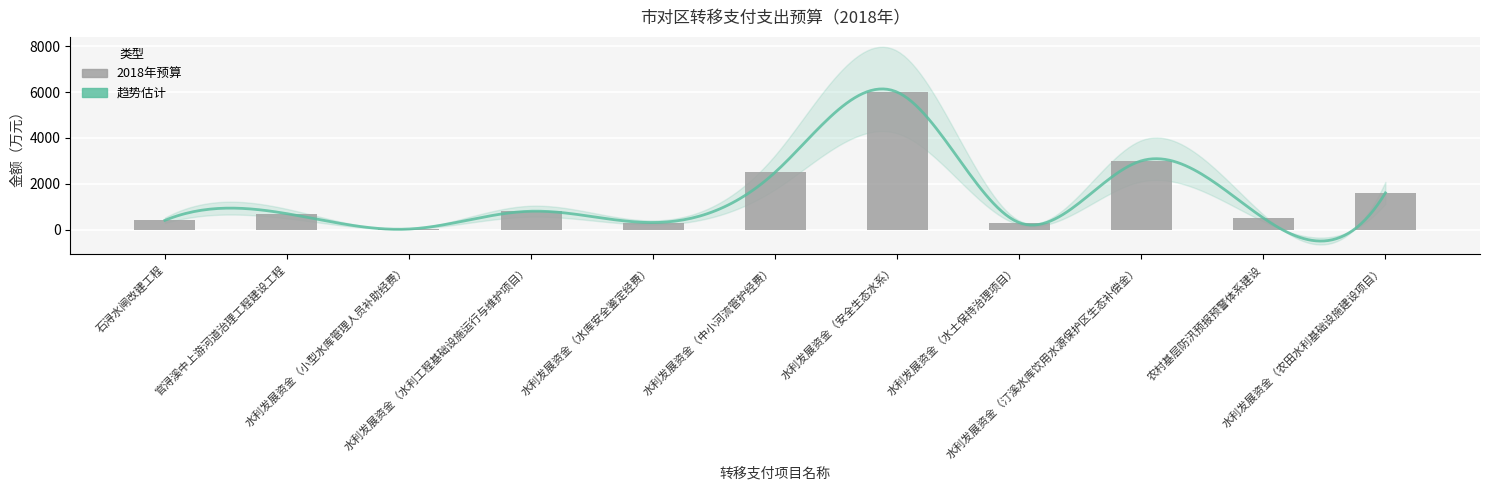

What is the average value?

1465.9